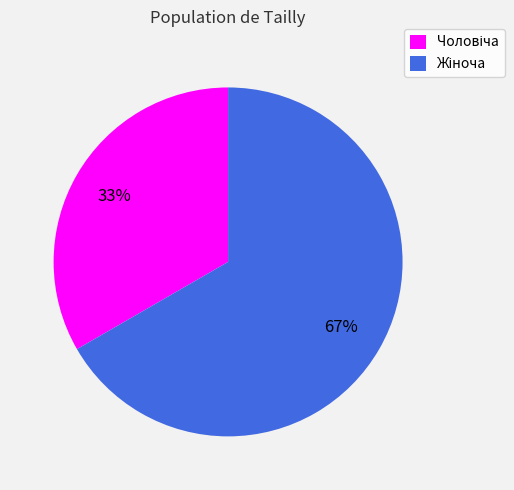

Is there any slice that represents more than half of the pie?

Yes